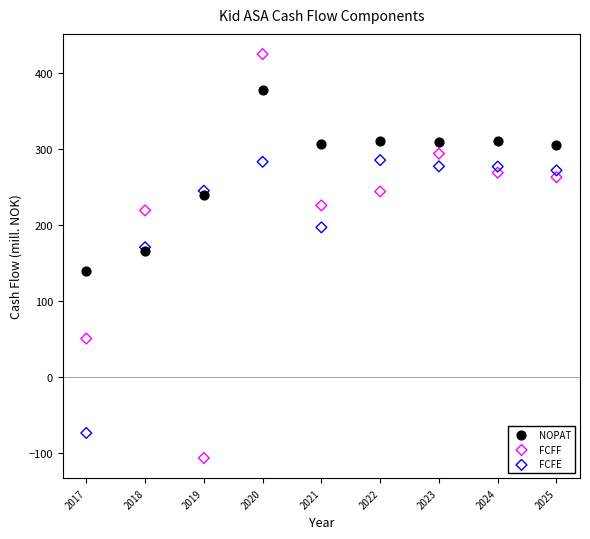

In the FCFE series, what Y value is closest to 106?

171.2